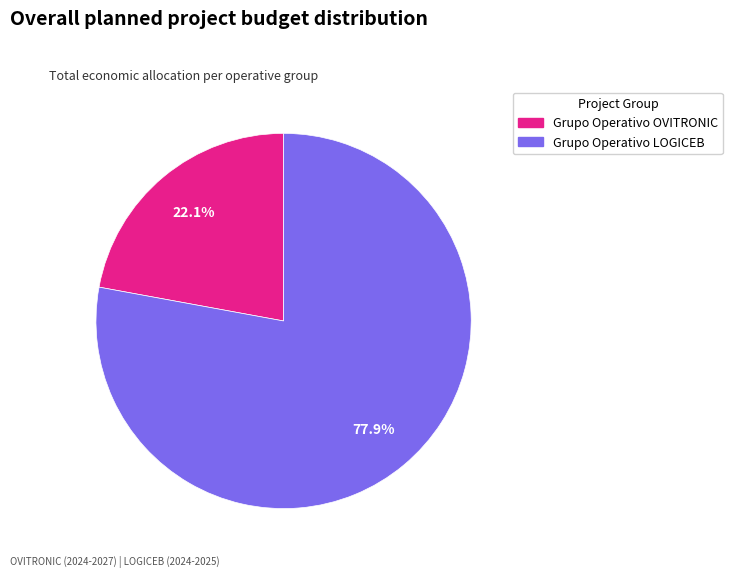

Approximately how many times larger is the value at Grupo Operativo OVITRONIC compared to Grupo Operativo LOGICEB?

0.3